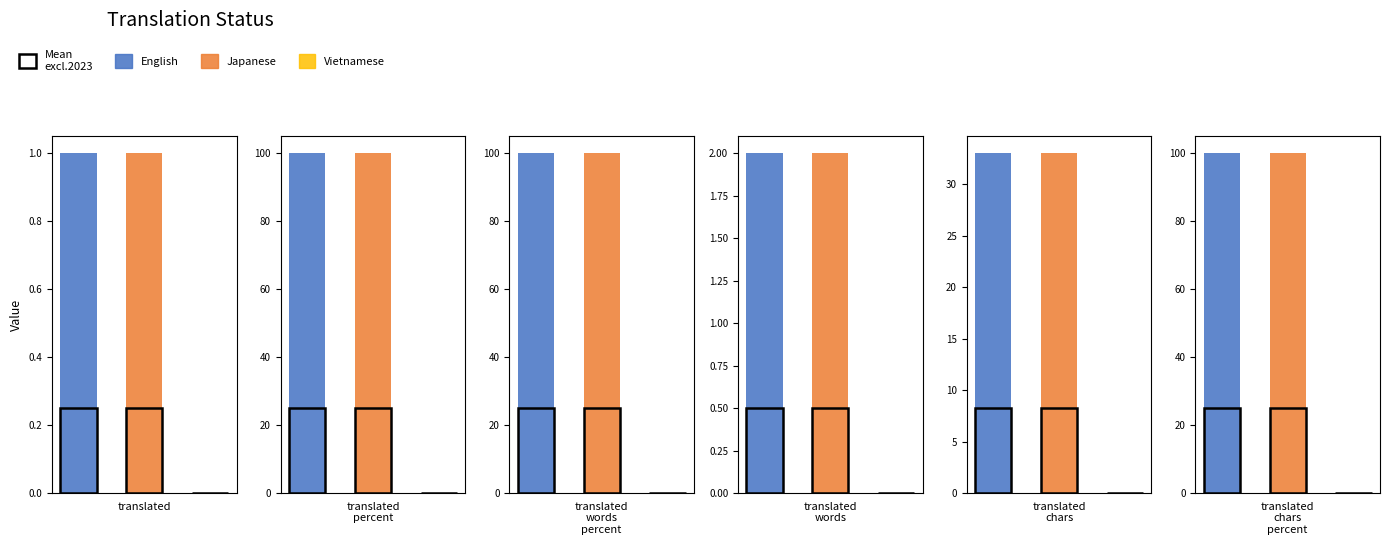

What is the spread (max minus min) of values at Japanese?

99